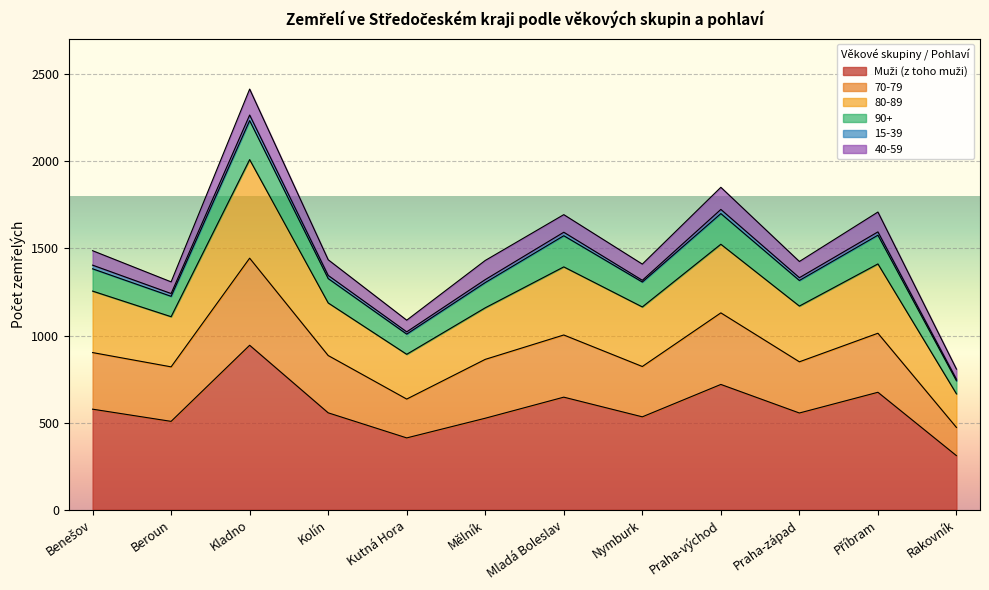

At which category is the sum across all series the highest?

Kladno